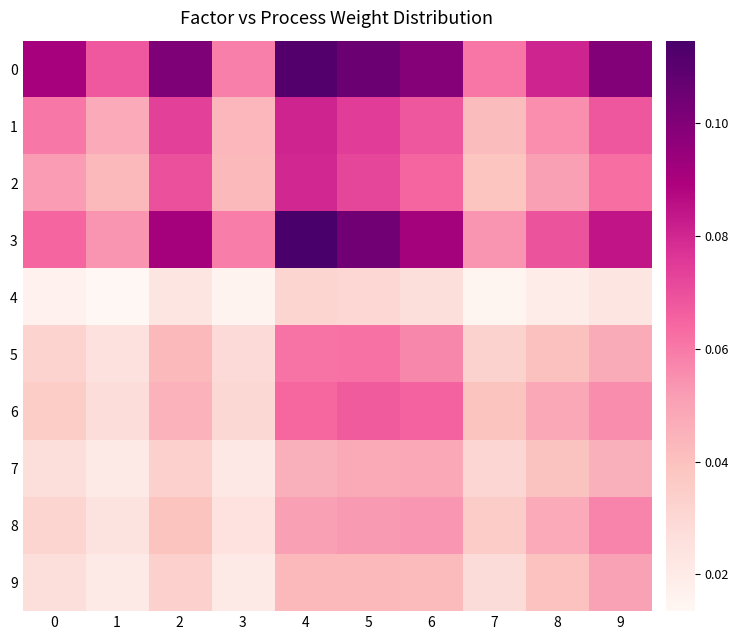

Count the number of data series in this chart.

10